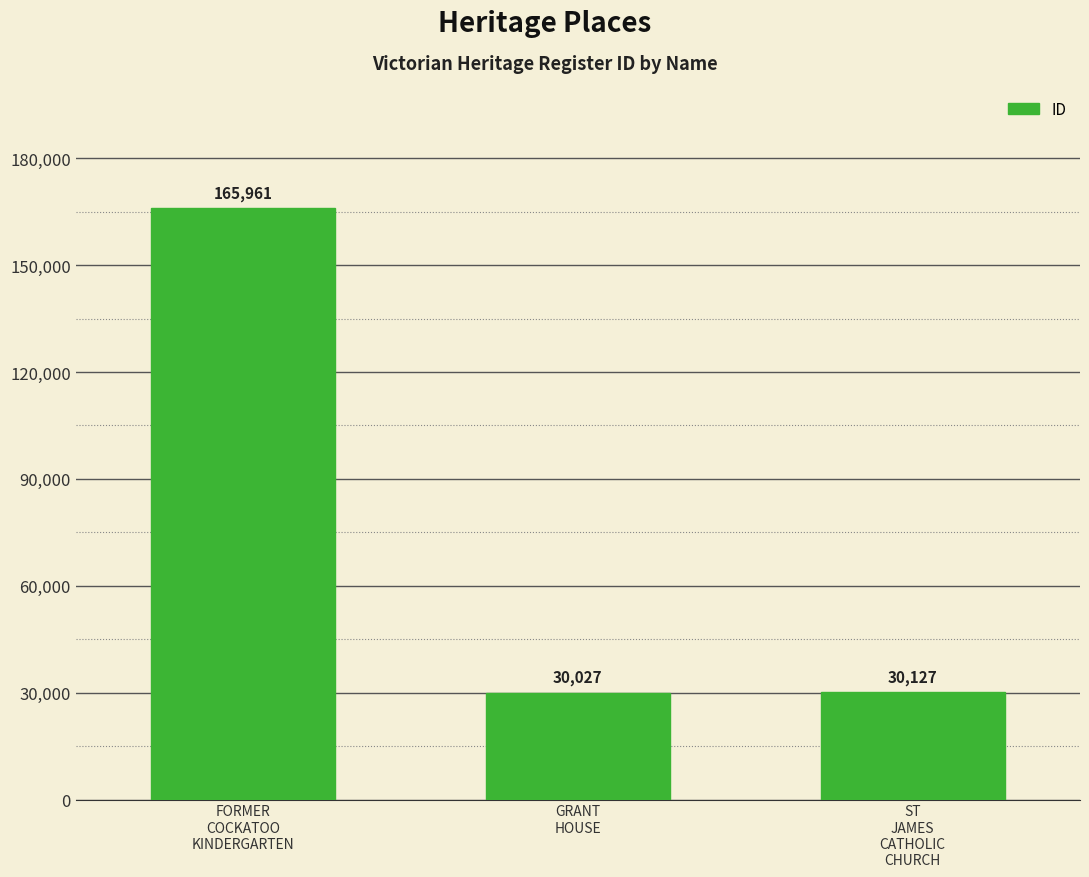

How many distinct data groups are displayed?

1